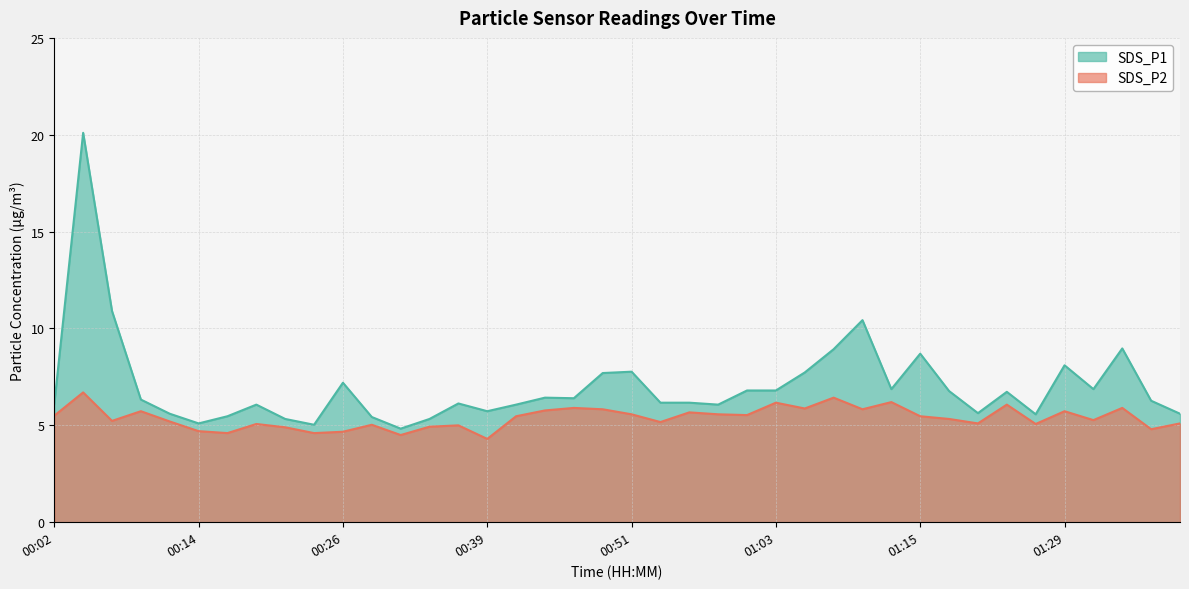

True or false: SDS_P1 and SDS_P2 cross at least once.

False